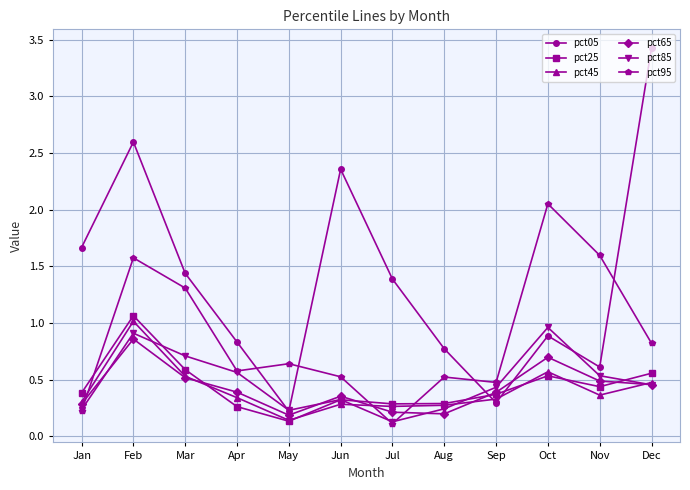

What are all the series names shown in the legend?

pct05, pct25, pct45, pct65, pct85, pct95